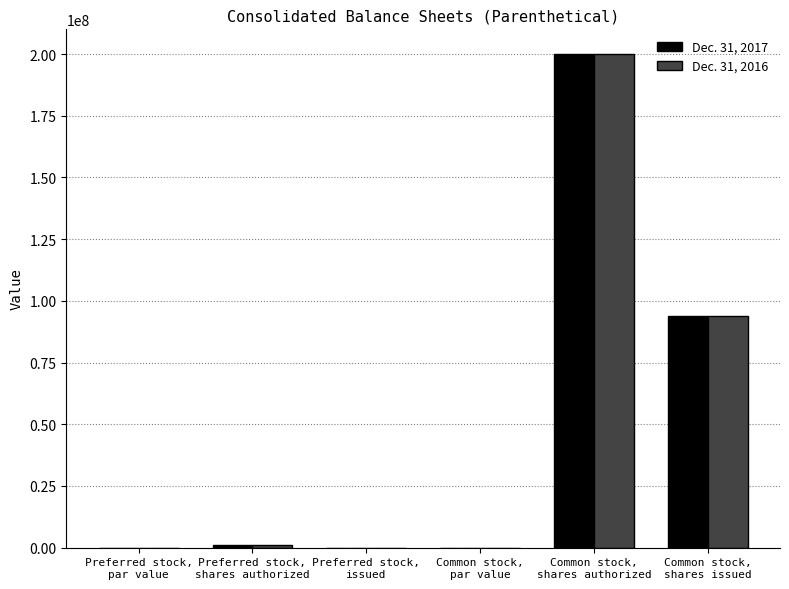

What is the maximum value shown in the chart?

200000000.0